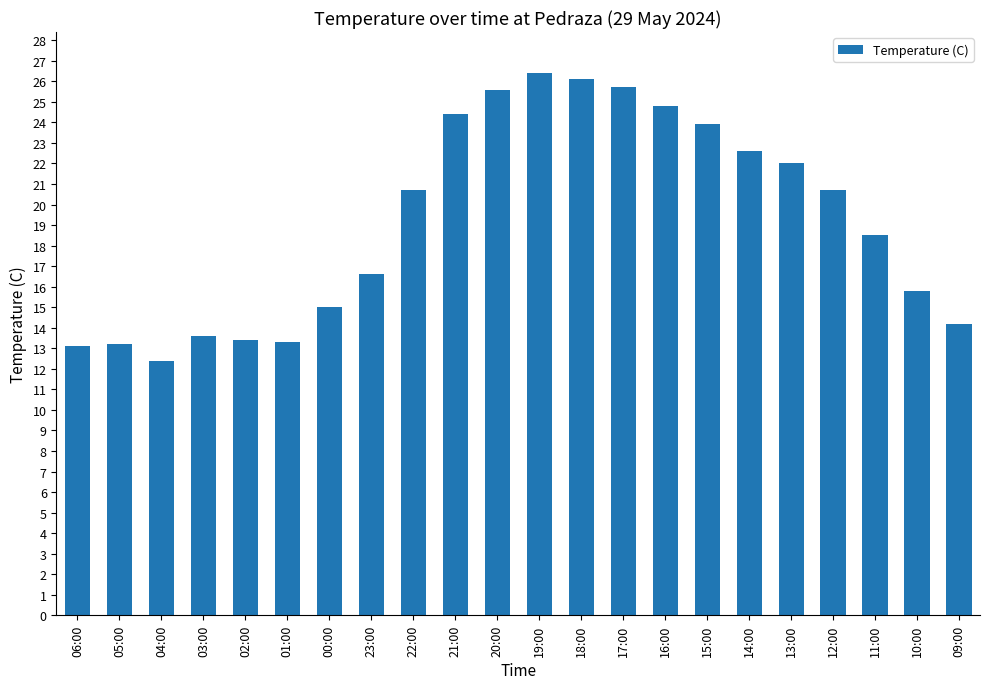

What is the label of the 9th bar from the right?

17:00